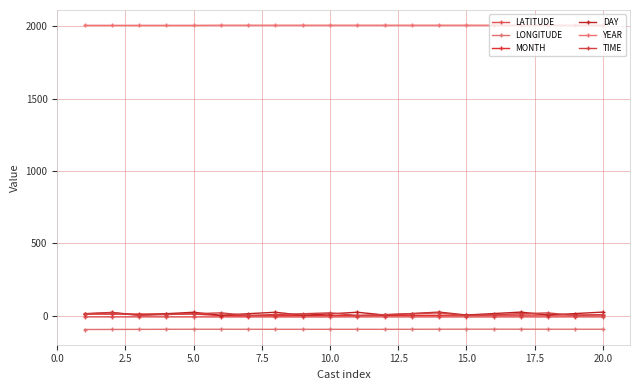

True or false: DAY and MONTH cross at least once.

True